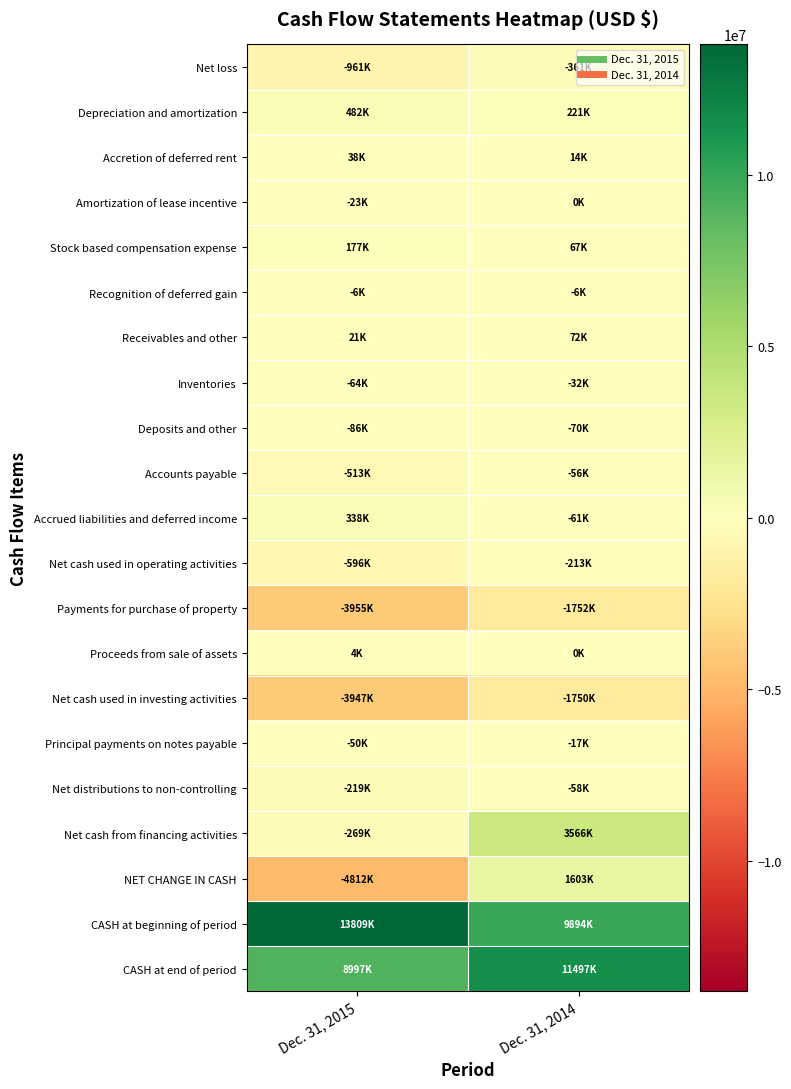

Which label corresponds to the smallest value in the chart?

Dec. 31, 2015